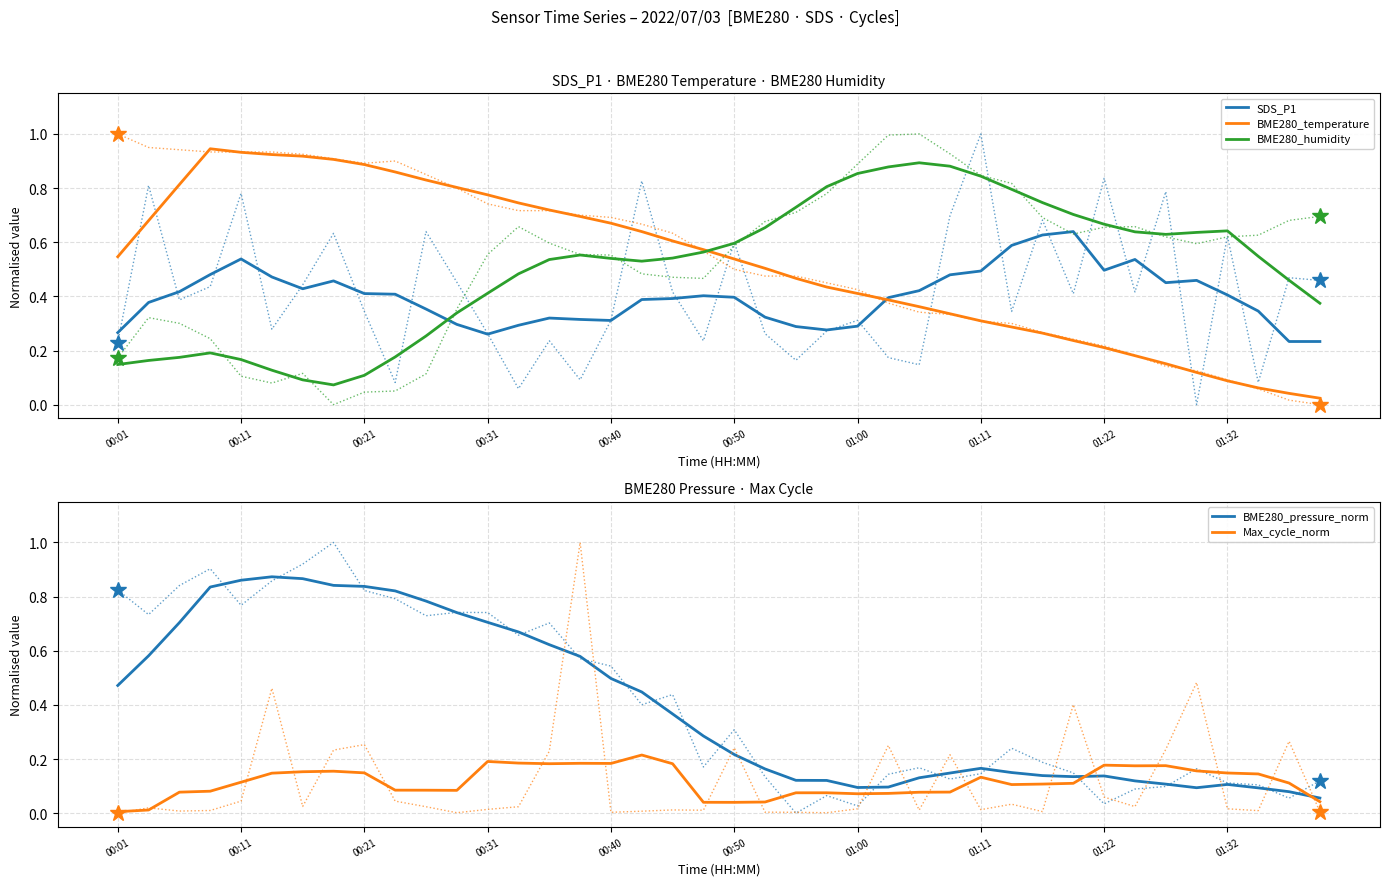

Reading left to right, extract all data points from this chart.

SDS_P1: 0.3	0.4	0.4	0.5	0.5	0.5	0.4	0.5	0.4	0.4	0.4	0.3	0.3	0.3	0.3	0.3	0.3	0.4	0.4	0.4	0.4	0.3	0.3	0.3	0.3	0.4	0.4	0.5	0.5	0.6	0.6	0.6	0.5	0.5	0.5	0.5	0.4	0.3	0.2	0.2
BME280_temperature: 0.5	0.7	0.8	0.9	0.9	0.9	0.9	0.9	0.9	0.9	0.8	0.8	0.8	0.7	0.7	0.7	0.7	0.6	0.6	0.6	0.5	0.5	0.5	0.4	0.4	0.4	0.4	0.3	0.3	0.3	0.3	0.2	0.2	0.2	0.2	0.1	0.1	0.1	0.0	0.0
BME280_humidity: 0.1	0.2	0.2	0.2	0.2	0.1	0.1	0.1	0.1	0.2	0.3	0.3	0.4	0.5	0.5	0.6	0.5	0.5	0.5	0.6	0.6	0.7	0.7	0.8	0.9	0.9	0.9	0.9	0.8	0.8	0.7	0.7	0.7	0.6	0.6	0.6	0.6	0.5	0.5	0.4
BME280_pressure_norm: 0.5	0.6	0.7	0.8	0.9	0.9	0.9	0.8	0.8	0.8	0.8	0.7	0.7	0.7	0.6	0.6	0.5	0.4	0.4	0.3	0.2	0.2	0.1	0.1	0.1	0.1	0.1	0.1	0.2	0.1	0.1	0.1	0.1	0.1	0.1	0.1	0.1	0.1	0.1	0.1
Max_cycle_norm: 0.0	0.0	0.1	0.1	0.1	0.1	0.2	0.2	0.1	0.1	0.1	0.1	0.2	0.2	0.2	0.2	0.2	0.2	0.2	0.0	0.0	0.0	0.1	0.1	0.1	0.1	0.1	0.1	0.1	0.1	0.1	0.1	0.2	0.2	0.2	0.2	0.1	0.1	0.1	0.0